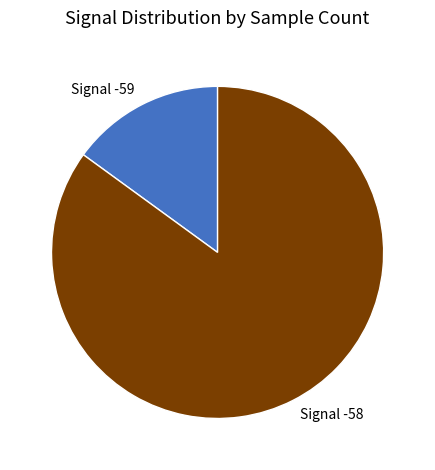

Do Signal -59 and Signal -58 together represent more than half of the pie?

Yes